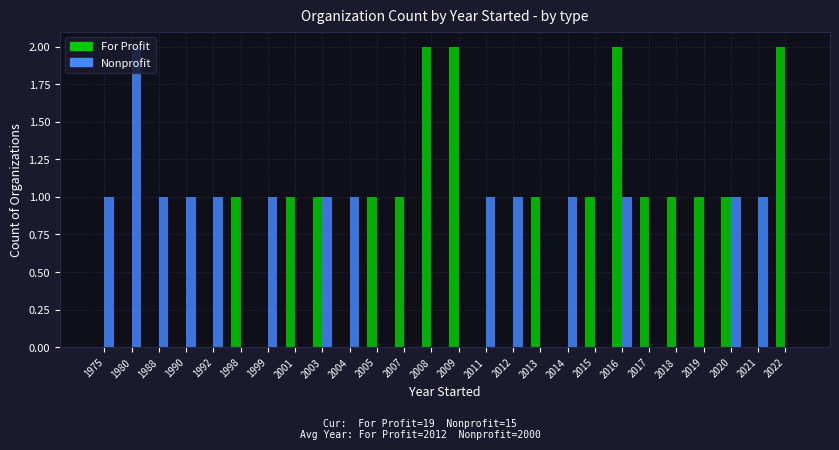

Is the value of For Profit at 1998 greater than the value of Nonprofit at 1980?

No